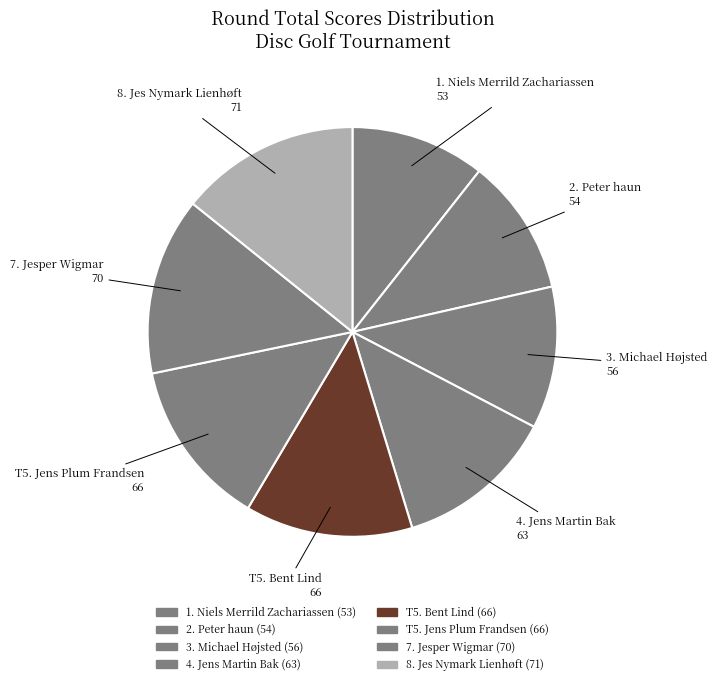

Which slice is the largest?

Jes Nymark Lienhøft